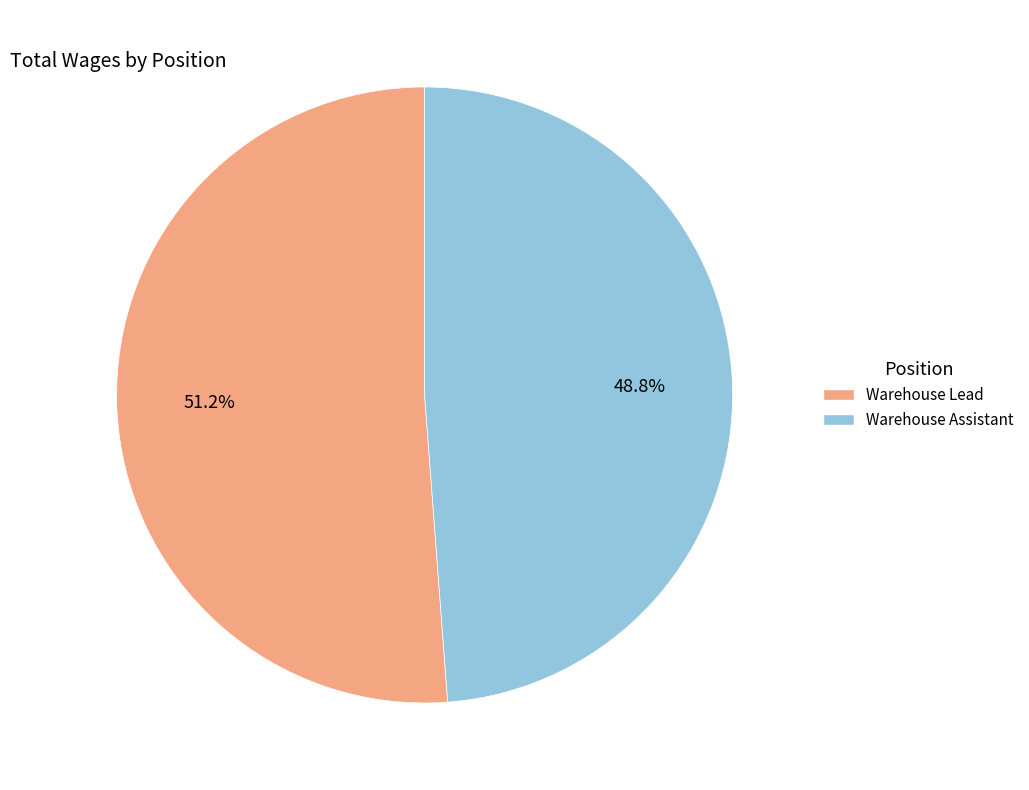

The Warehouse Lead slice represents 51% of the pie. True or false?

True